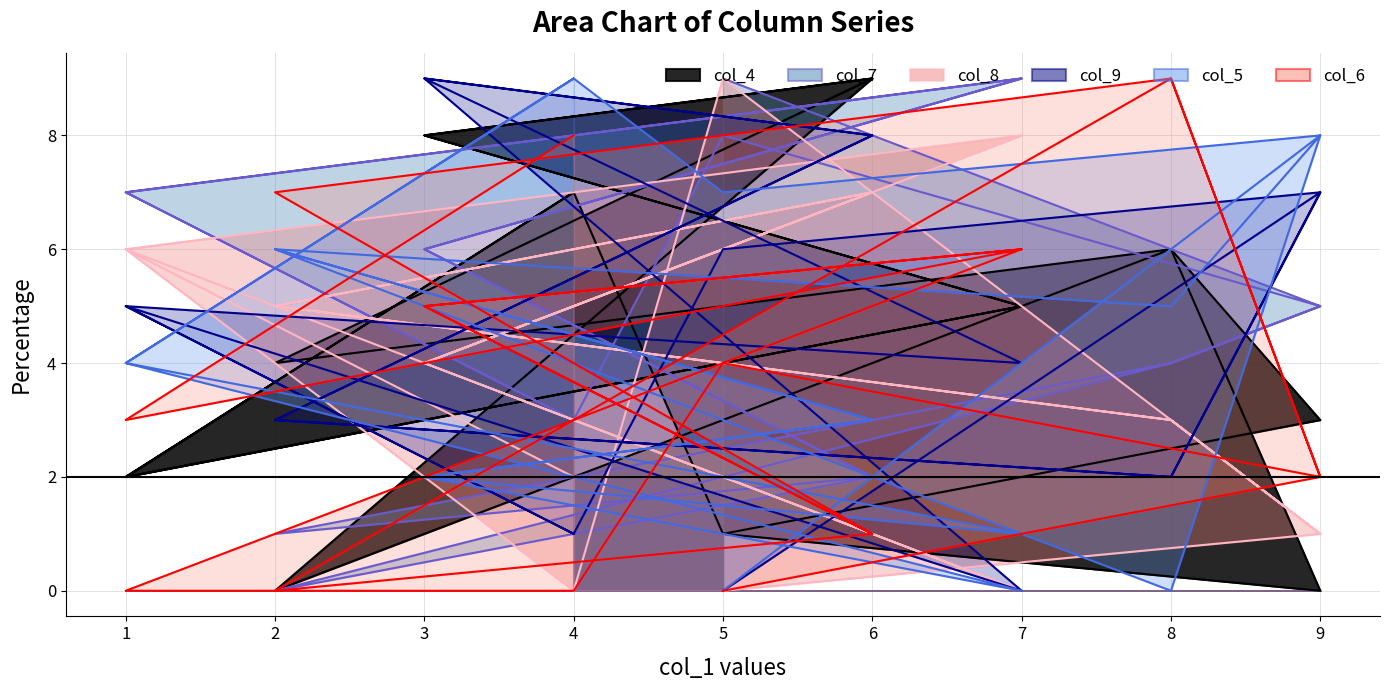

What is the value of the col_7 point at the 12th from the left?

4